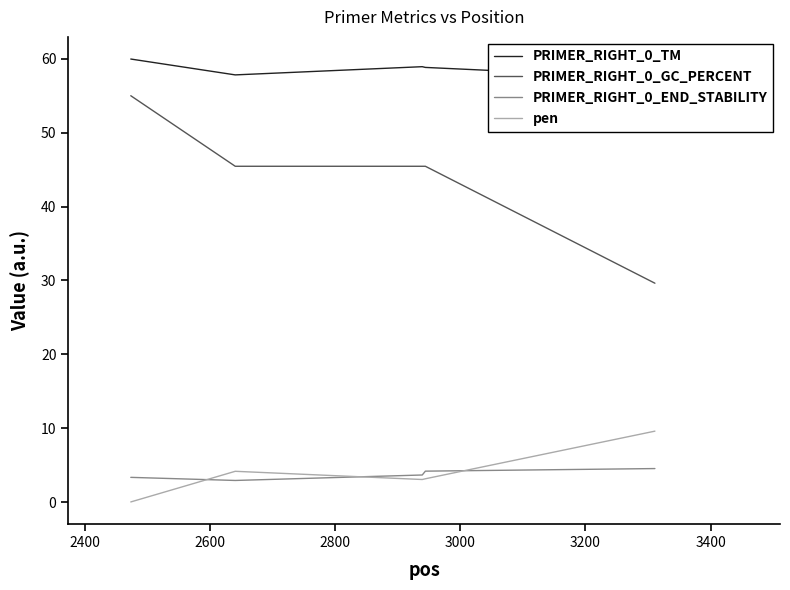

True or false: PRIMER_RIGHT_0_GC_PERCENT and pen cross at least once.

False